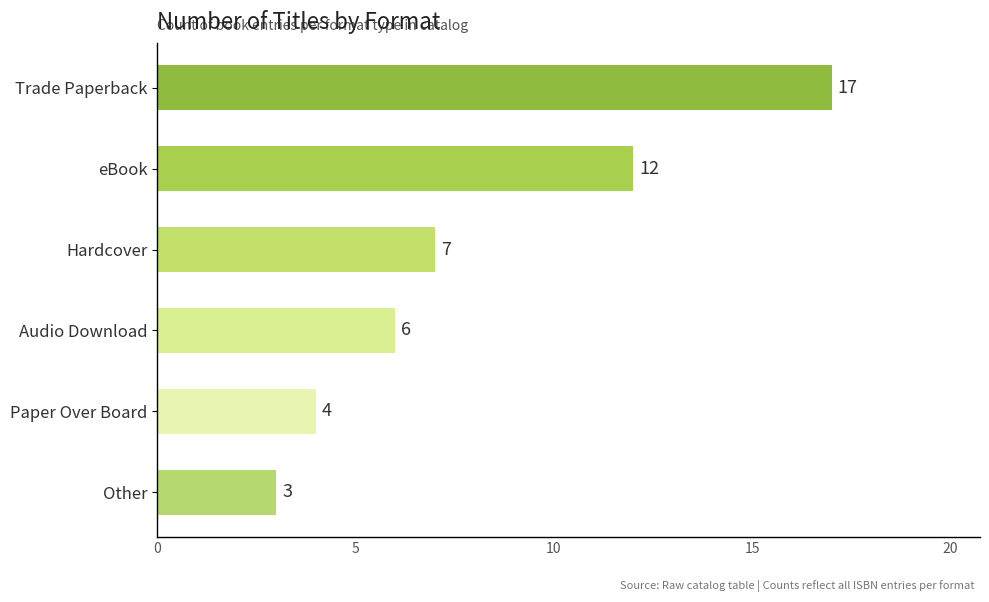

Reading top to bottom, extract all data points from this chart.

Trade Paperback=17	eBook=12	Hardcover=7	Audio Download=6	Paper Over Board=4	Other=3